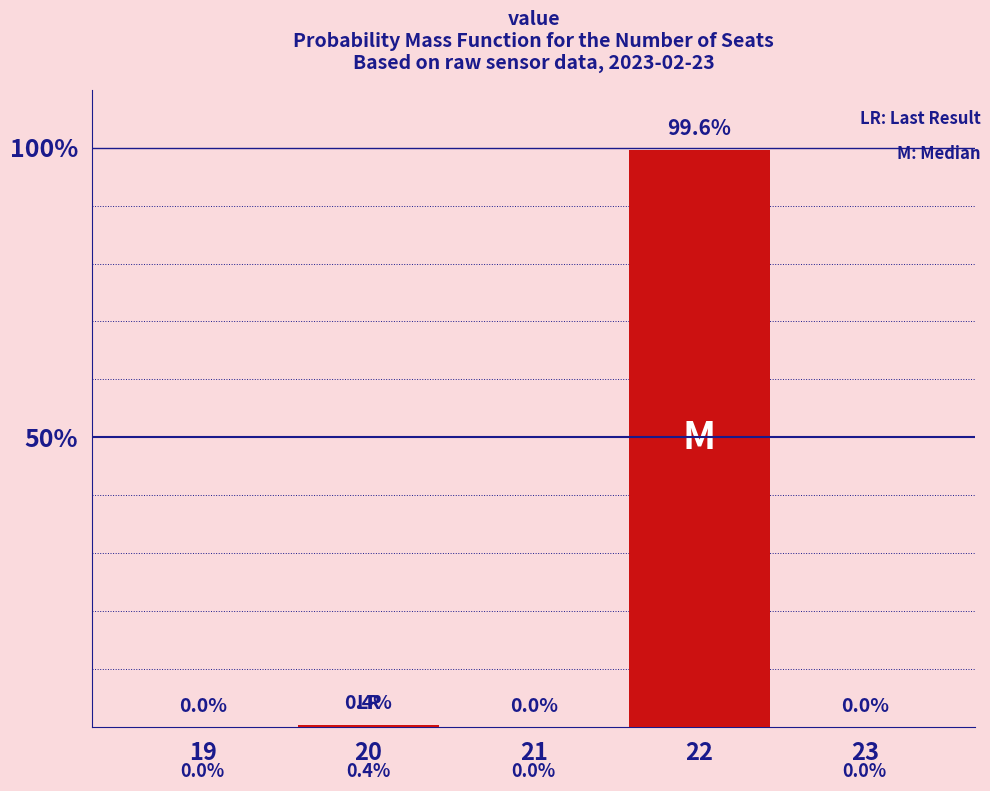

Reading left to right, list all the values displayed in this chart.

19=0.0	20=0.4	21=0.0	22=99.6	23=0.0